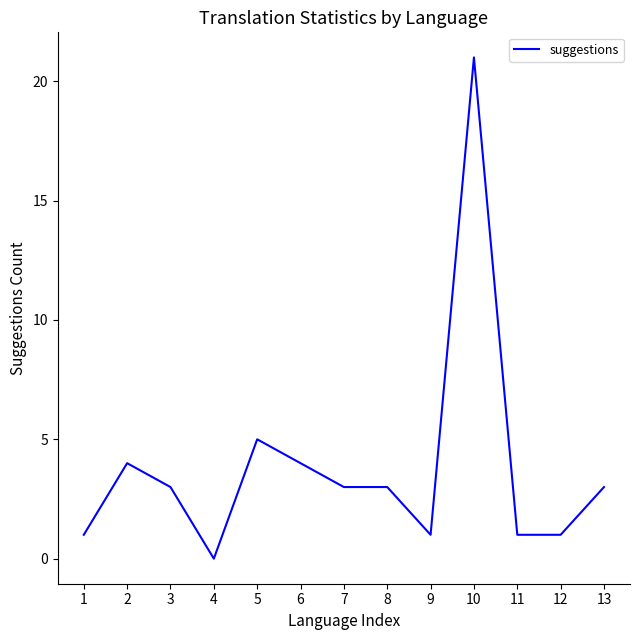

Read the value at 7.

3